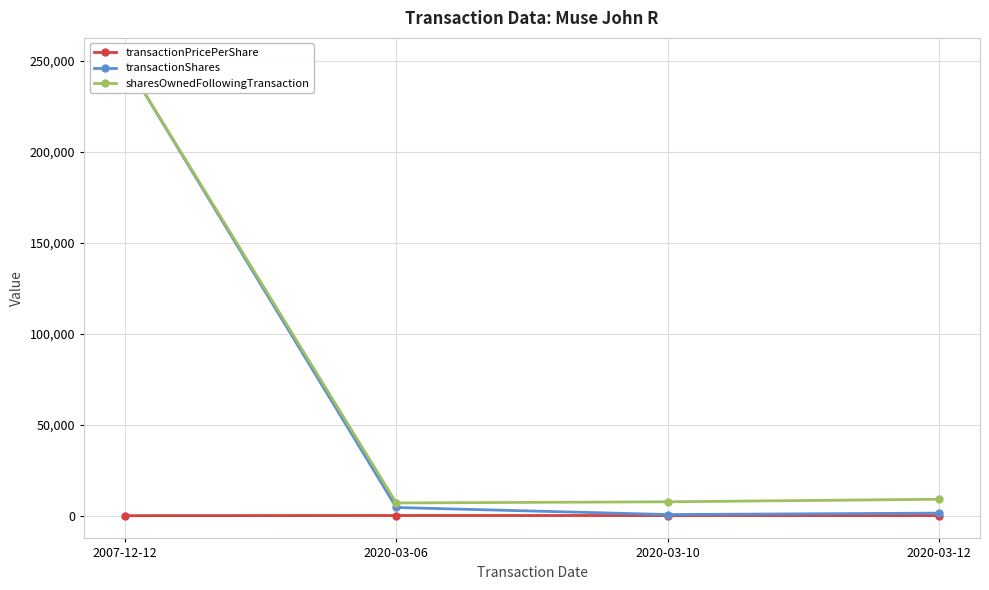

In transactionPricePerShare, how many points are higher than both neighbors (excluding endpoints)?

1